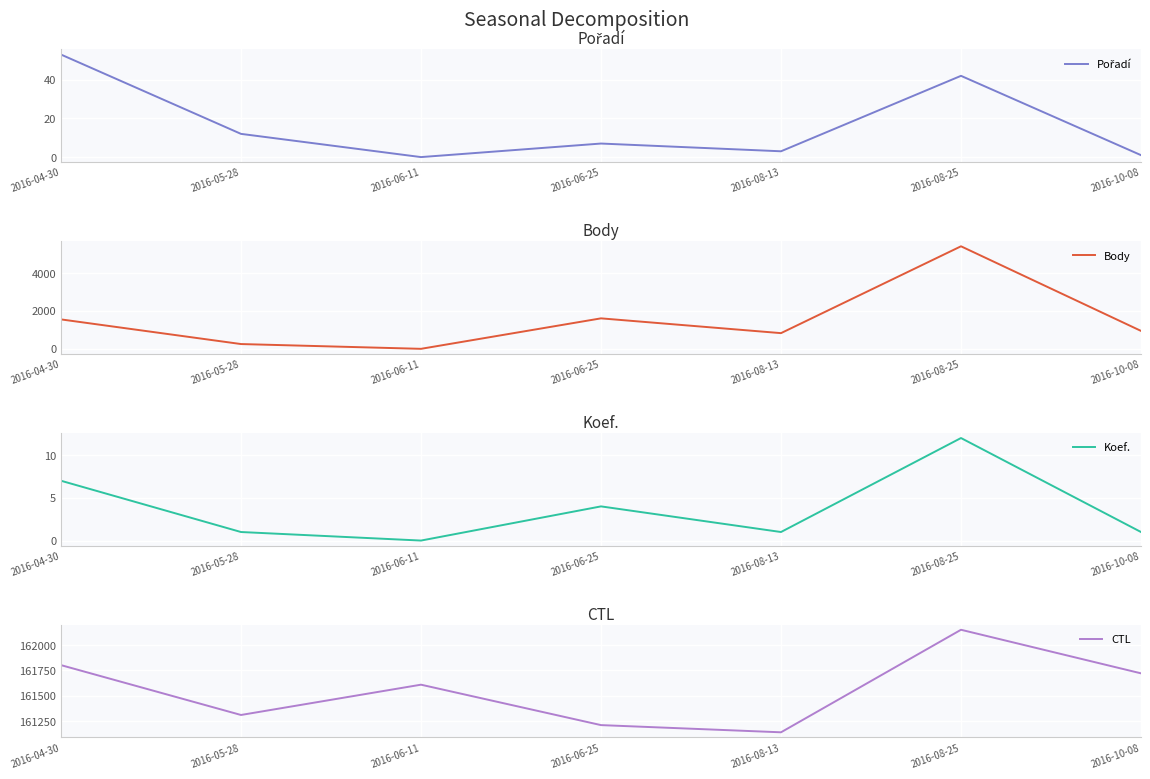

The value of Koef. at 2016-05-28 is 2. True or false?

False